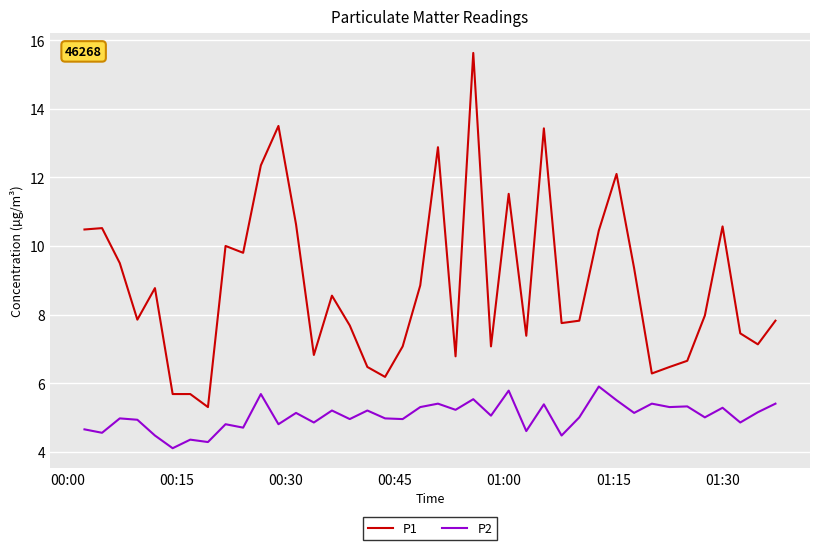

What is the minimum value for P2?

4.1